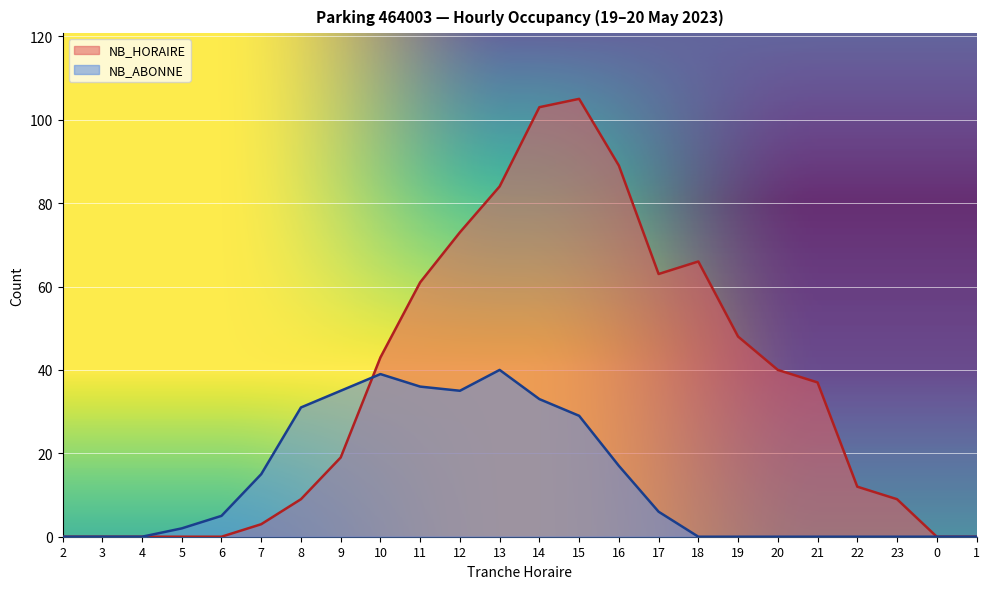

What is the difference between the NB_ABONNE values at 9 and 15?

6